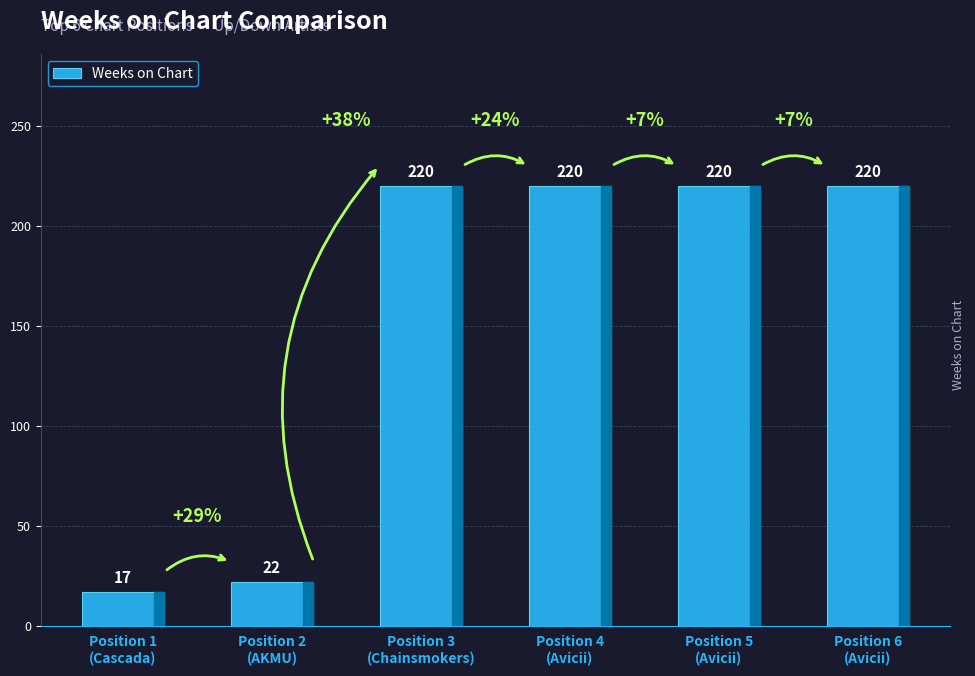

What is the sum of all values?

919